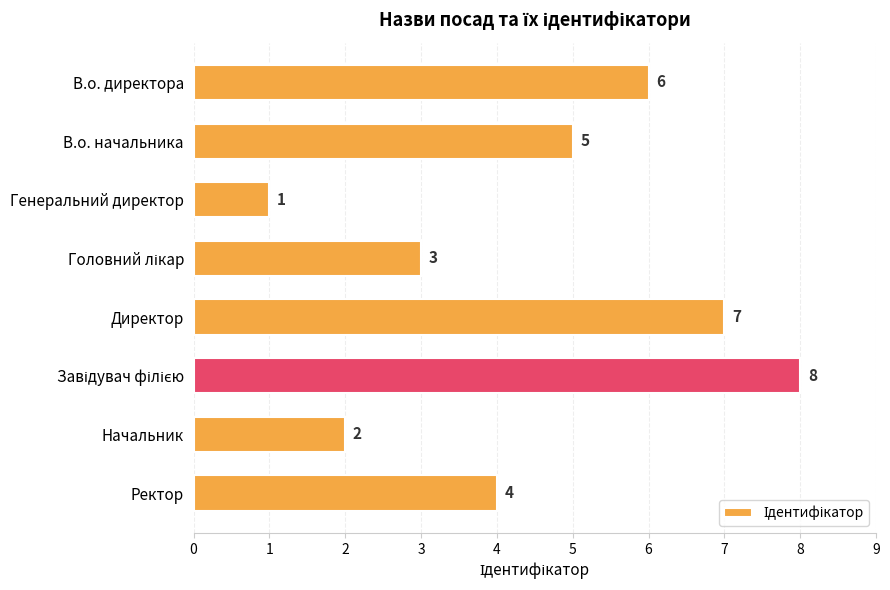

How many series are shown in this chart?

1